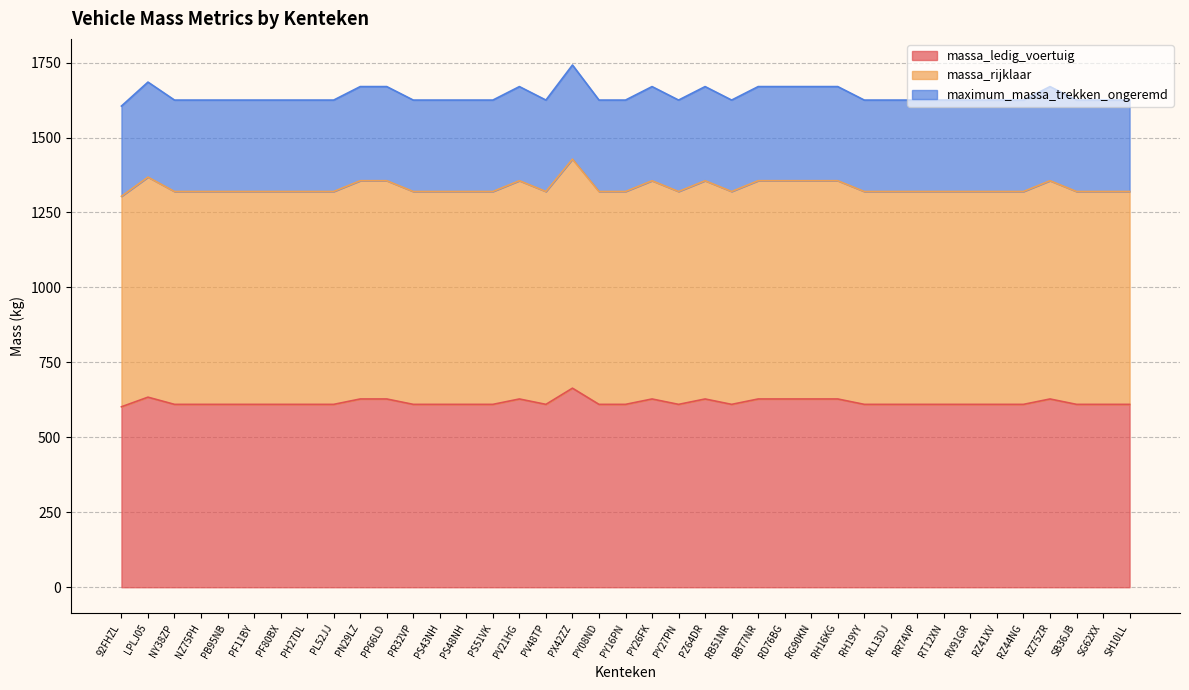

True or false: massa_ledig_voertuig and massa_rijklaar intersect in this chart.

False